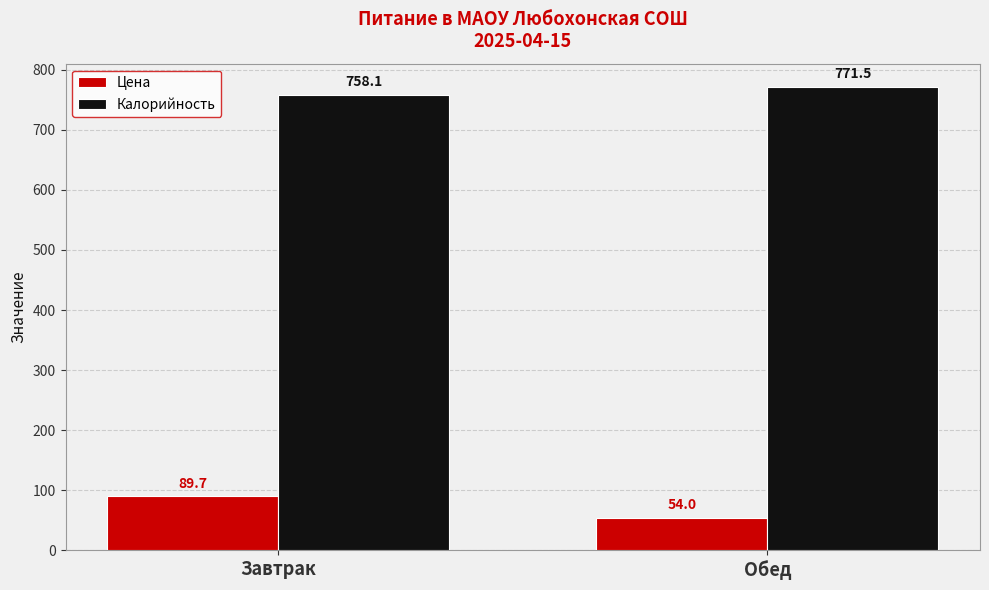

What is the lowest value of the Калорийность series?

758.1